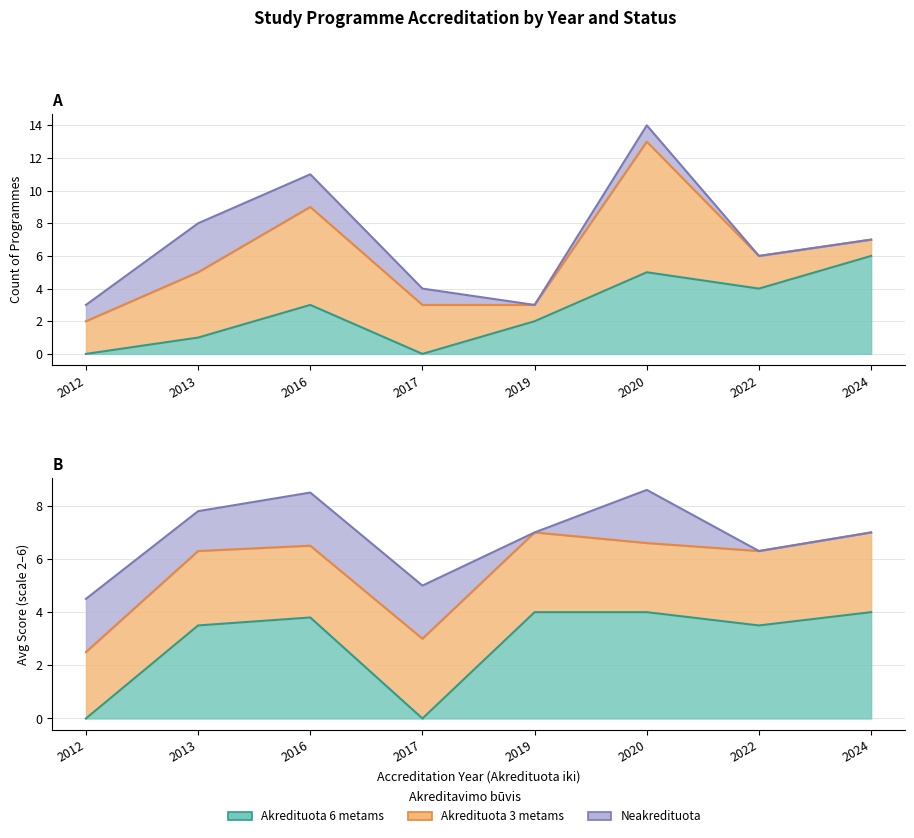

Reading right to left, what are all the values shown in this chart?

Akredituota 3 metams: 1	2	8	1	3	6	4	2
Akredituota 6 metams: 6	4	5	2	0	3	1	0
Neakredituota: 0	0	1	0	1	2	3	1